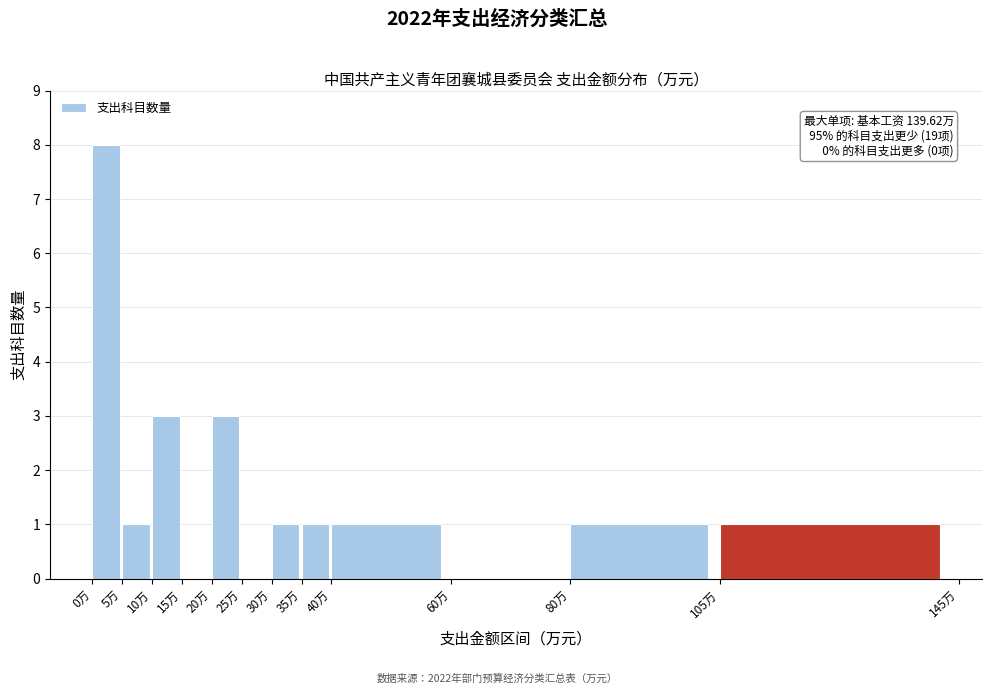

Over which range of the x-axis is the bar tallest?

0 to 5